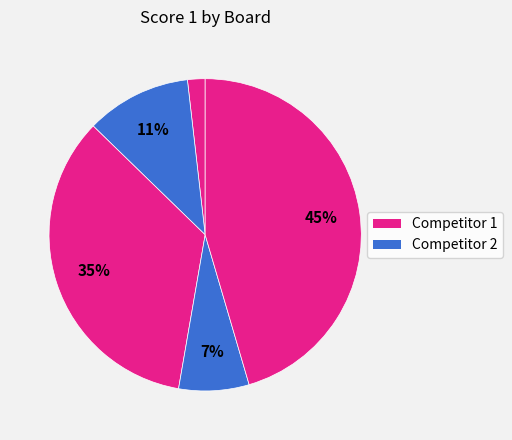

How many segments does this pie chart have?

5